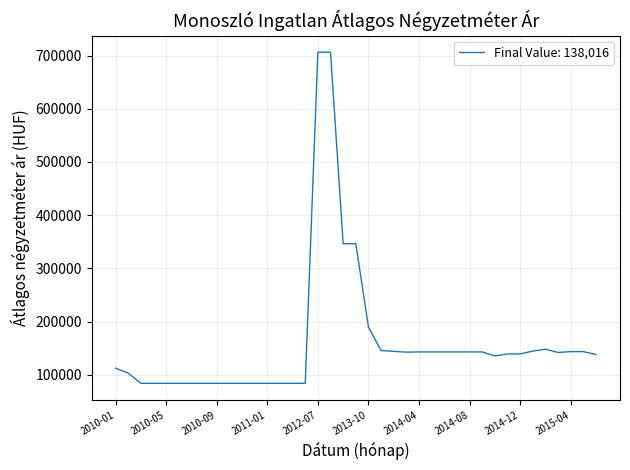

What is the difference between the maximum and minimum values?

622479